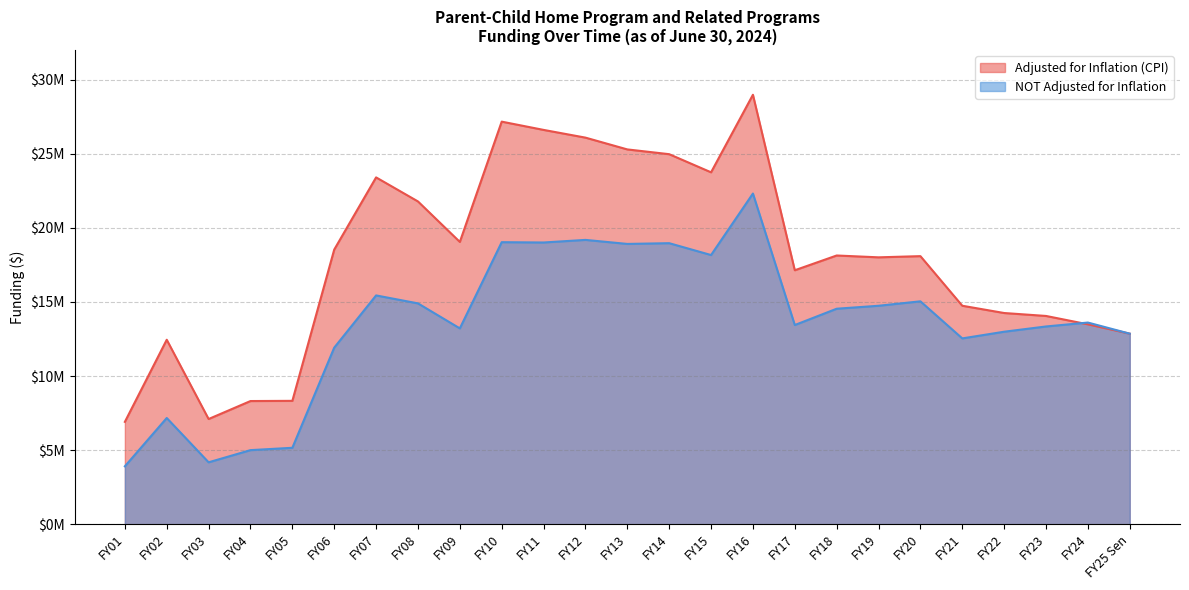

Which series changed the most between FY02 and FY03?

Adjusted for Inflation (CPI)